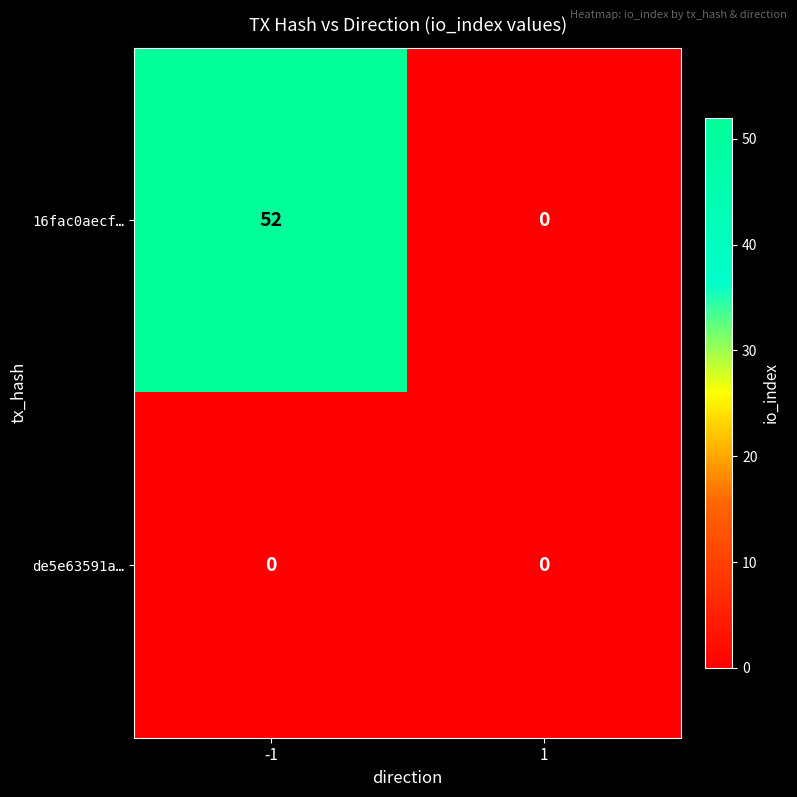

At -1, list the series in order from smallest to largest.

de5e63591a…, 16fac0aecf…